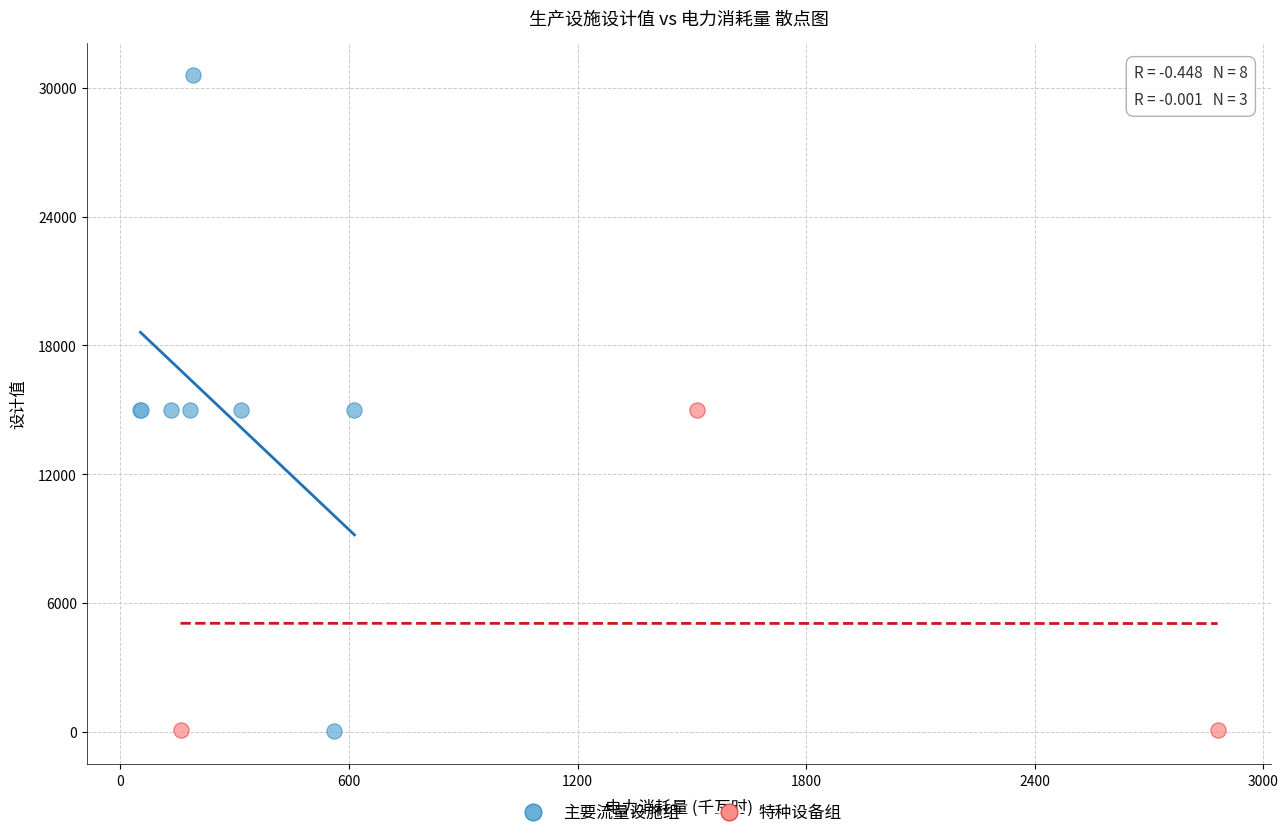

Which series has the largest Y range (max minus min)?

主要流量设施组